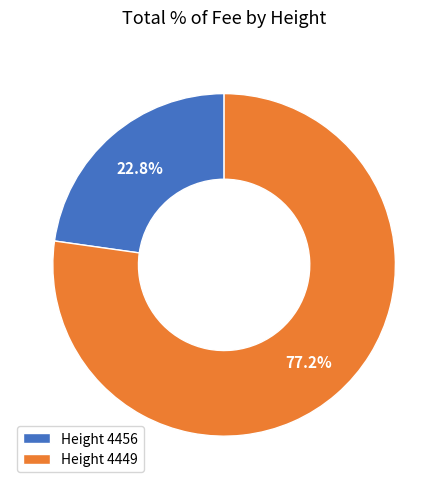

What is the majority slice?

Height 4449